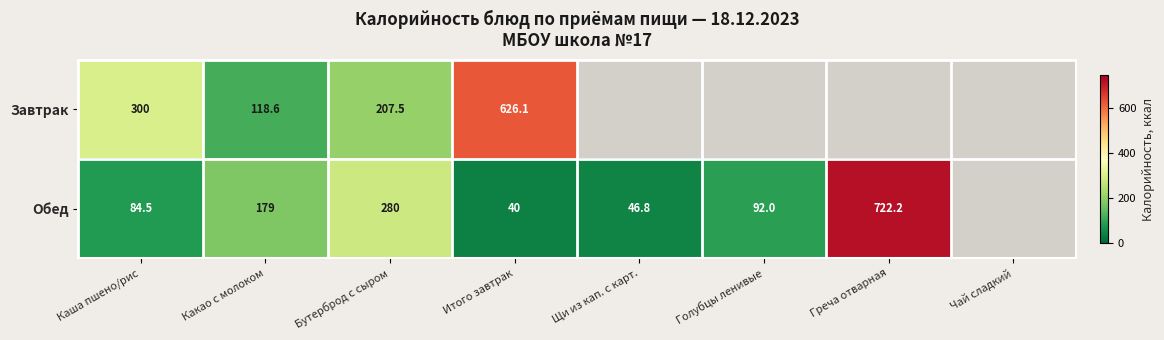

True or false: Обед has a value of 28.0 at Каша пшено/рис.

False